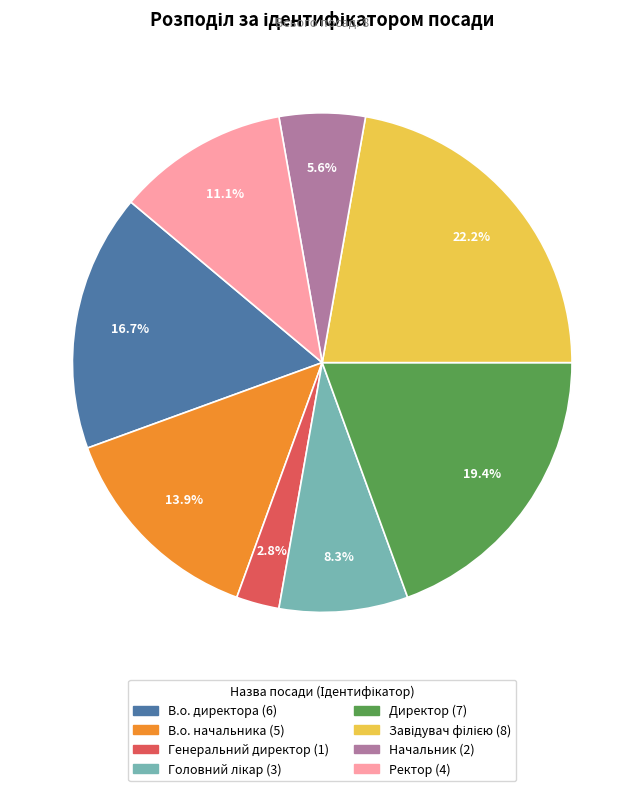

What percentage is NOT represented by В.о. директора?

83.3%